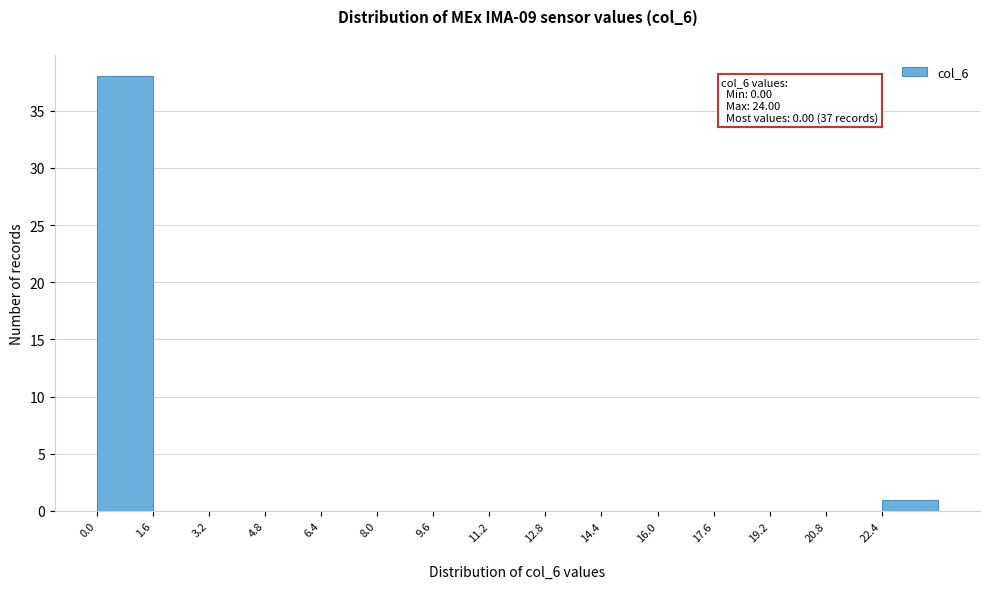

Which range on the x-axis has the tallest bar?

0.0 to 1.6